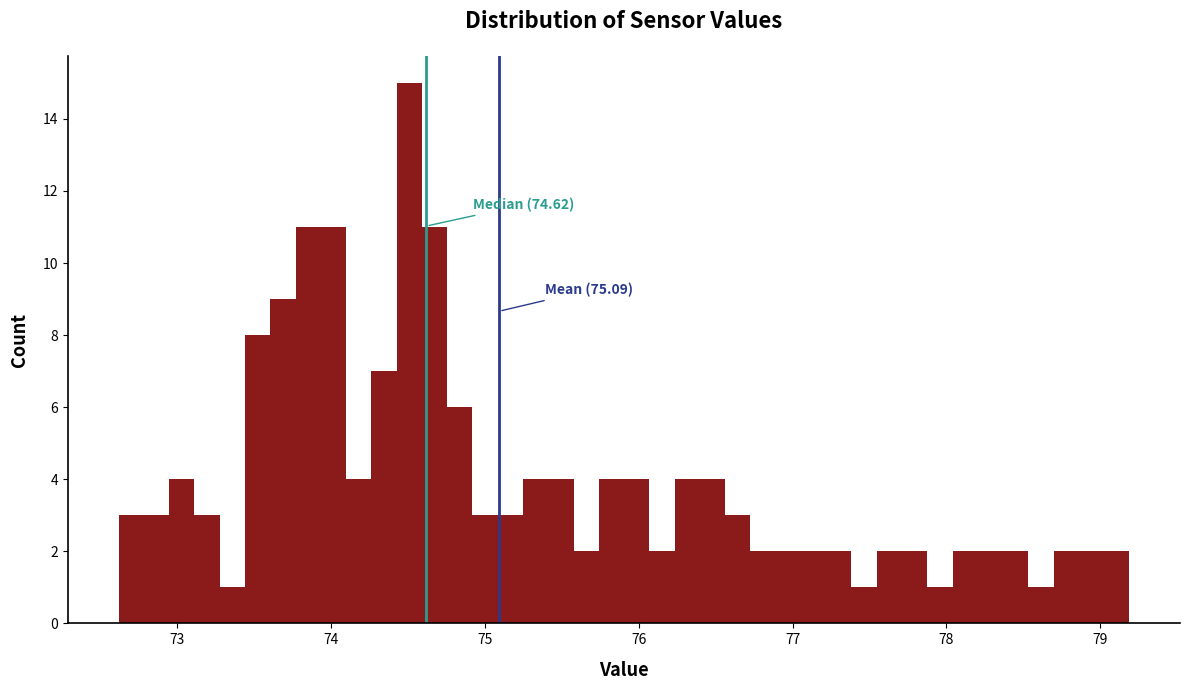

Read against the x-axis, roughly where is the centre of the tallest bar?

74.5